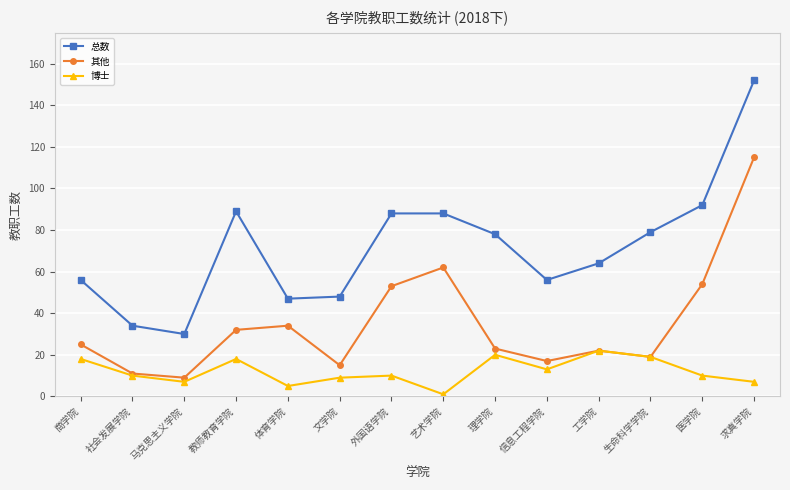

What is the total value across all series at 社会发展学院?

55